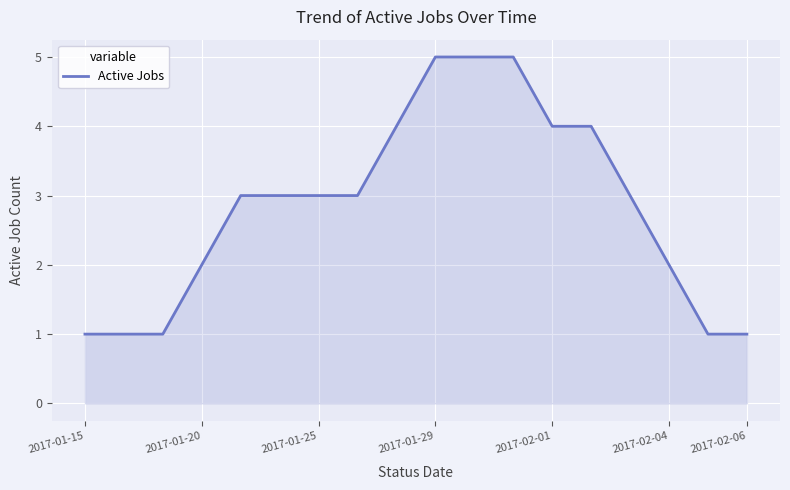

What is the difference between the maximum and minimum values?

4